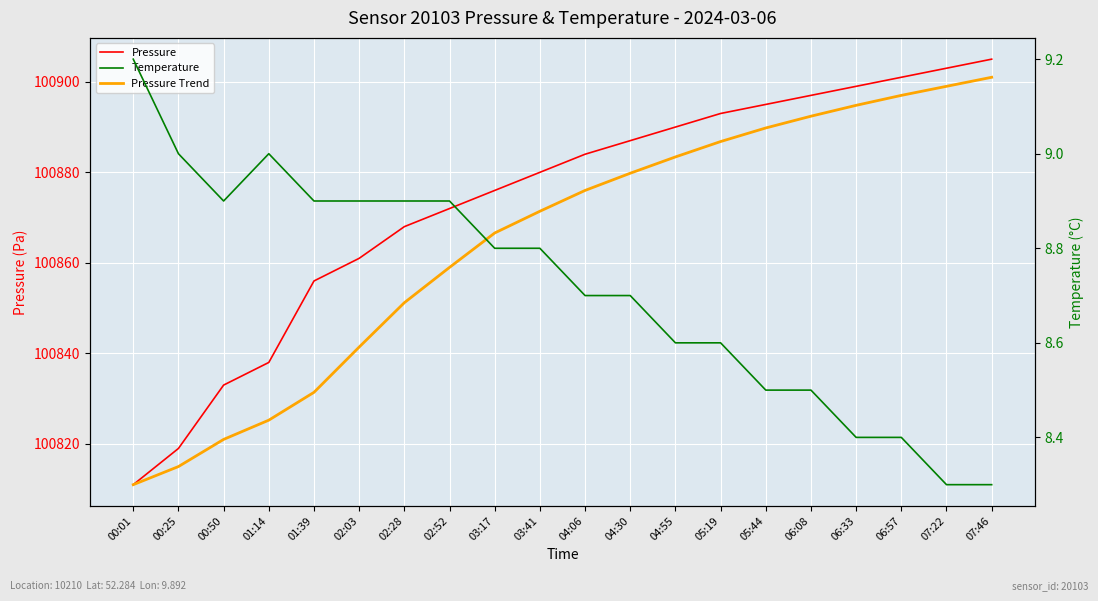

Which series has the widest spread of values?

Pressure